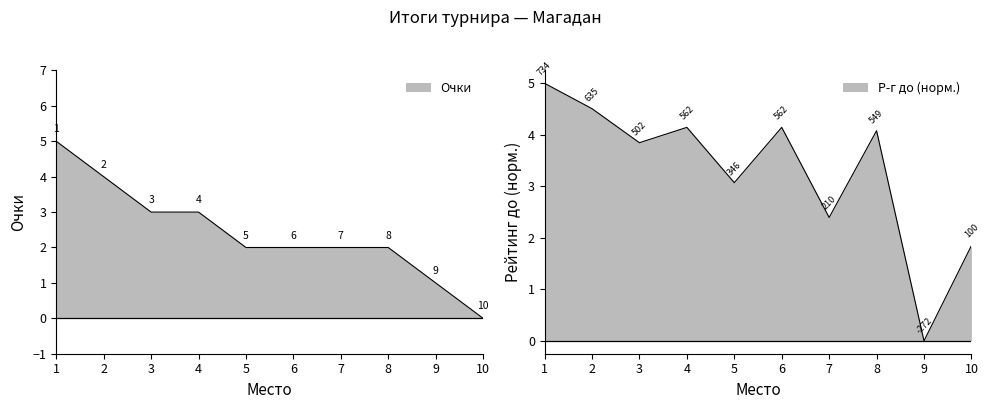

True or false: Очки has more than 0 interior local peaks.

False